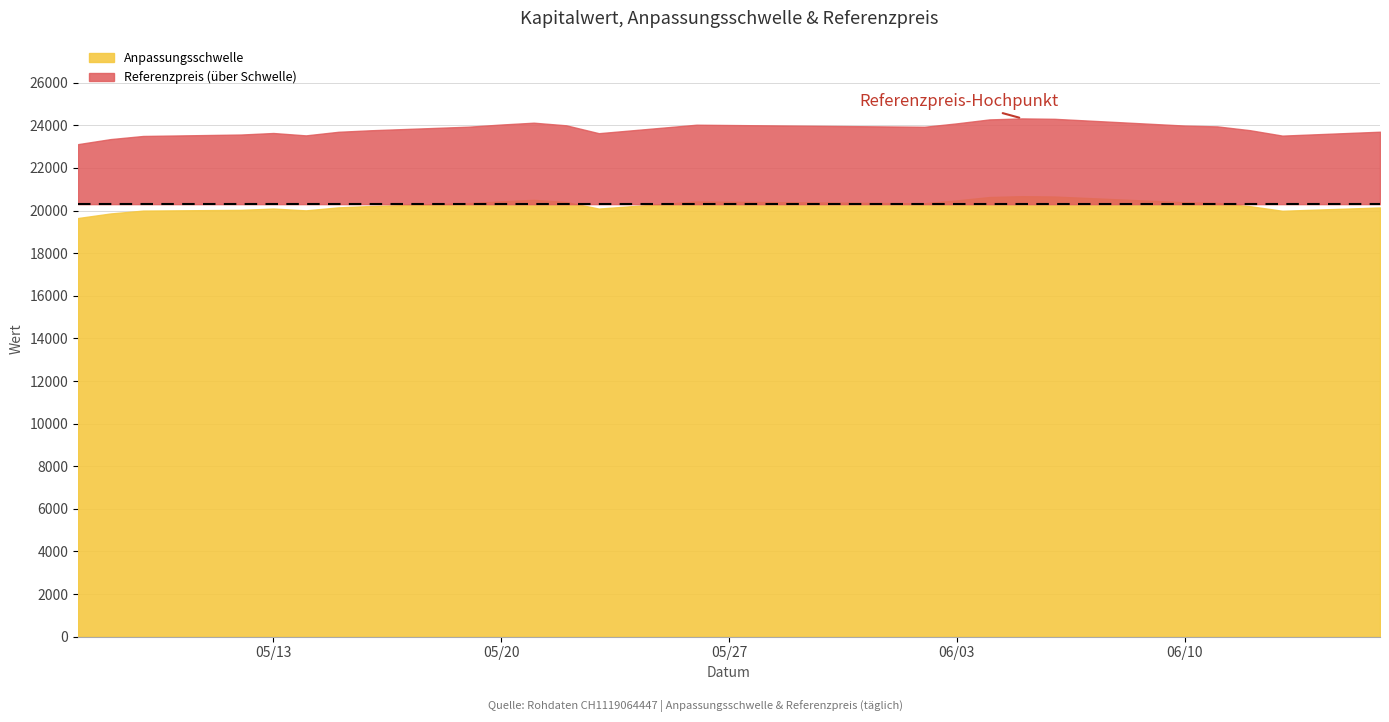

How many interior local valleys does the Anpassungsschwelle series have?

4